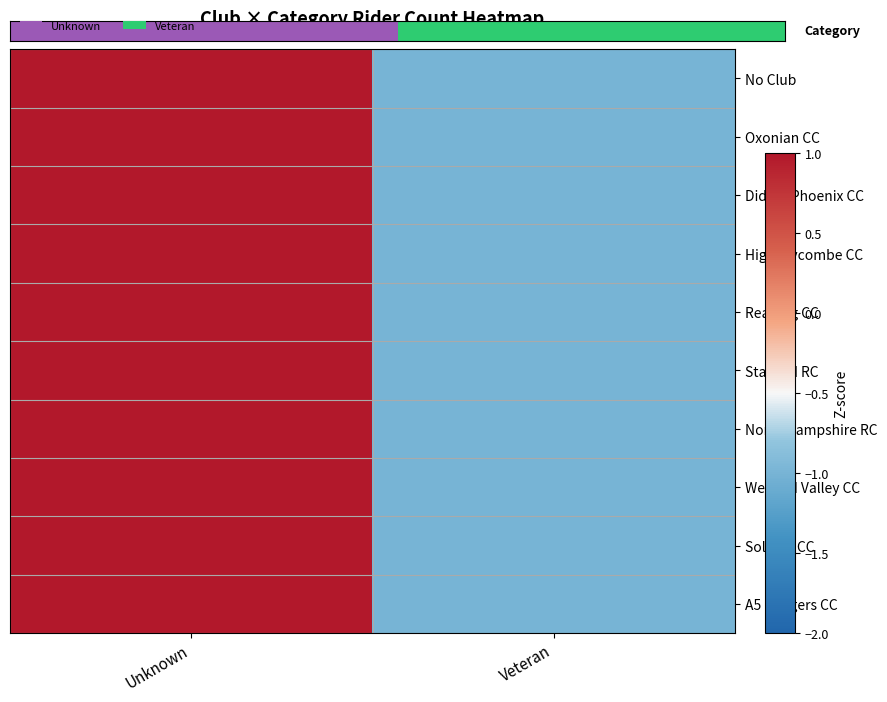

Reading left to right, extract all data points from this chart.

No Club: Unknown=1	Veteran=-1
Oxonian CC: Unknown=1	Veteran=-1
Didcot Phoenix CC: Unknown=1	Veteran=-1
High Wycombe CC: Unknown=1	Veteran=-1
Reading CC: Unknown=1	Veteran=-1
Stafford RC: Unknown=1	Veteran=-1
North Hampshire RC: Unknown=1	Veteran=-1
Welland Valley CC: Unknown=1	Veteran=-1
Solihull CC: Unknown=1	Veteran=-1
A5 Rangers CC: Unknown=1	Veteran=-1